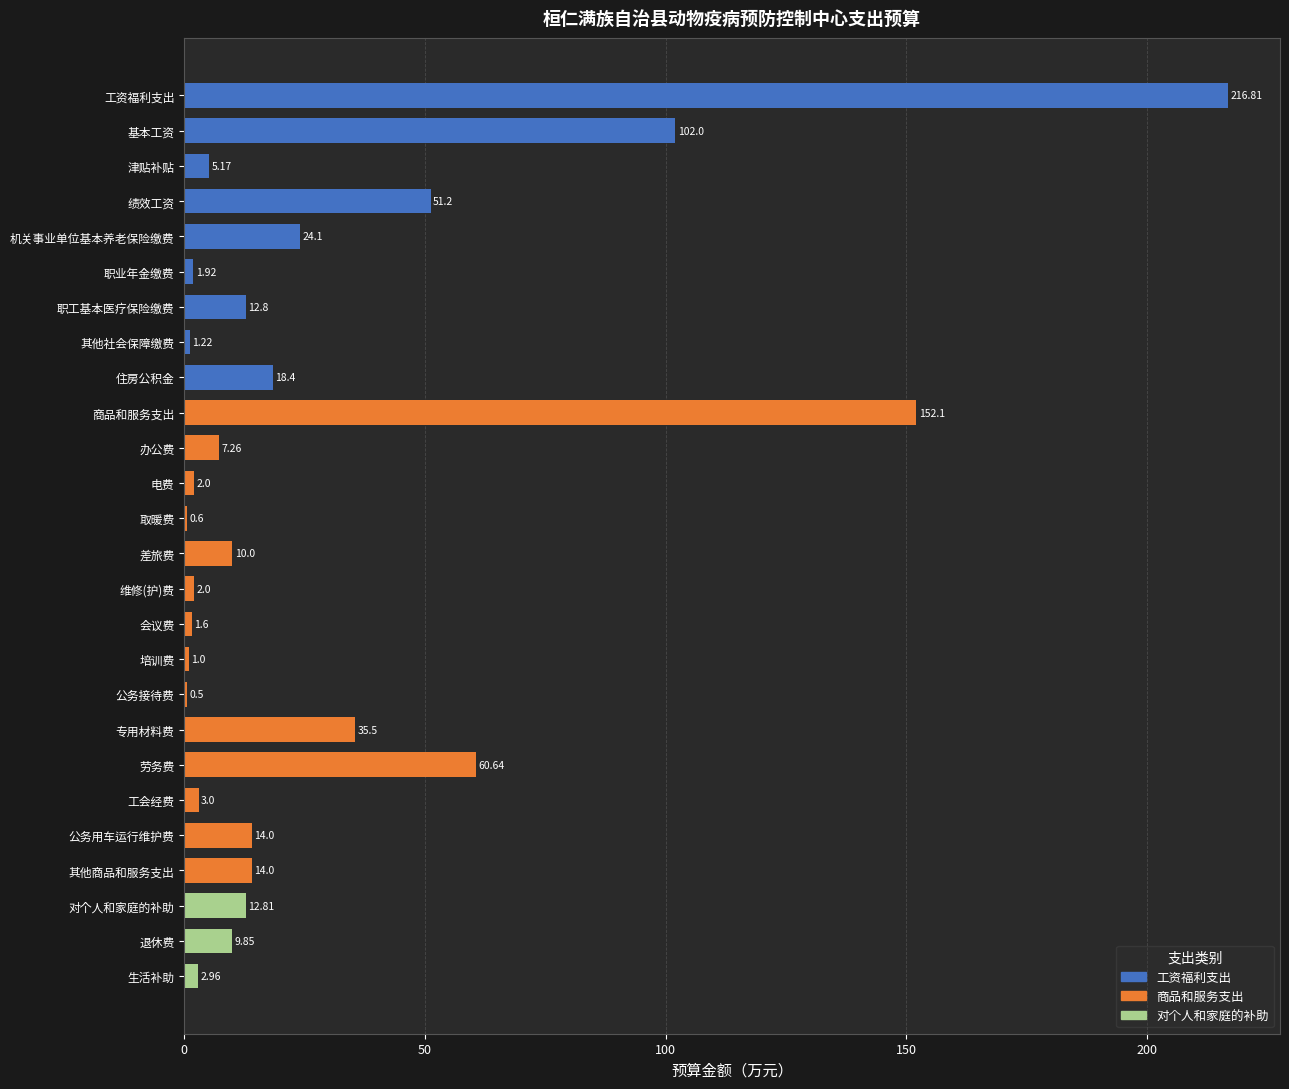

Is it true that the value at 其他商品和服务支出 is 14.0?

True